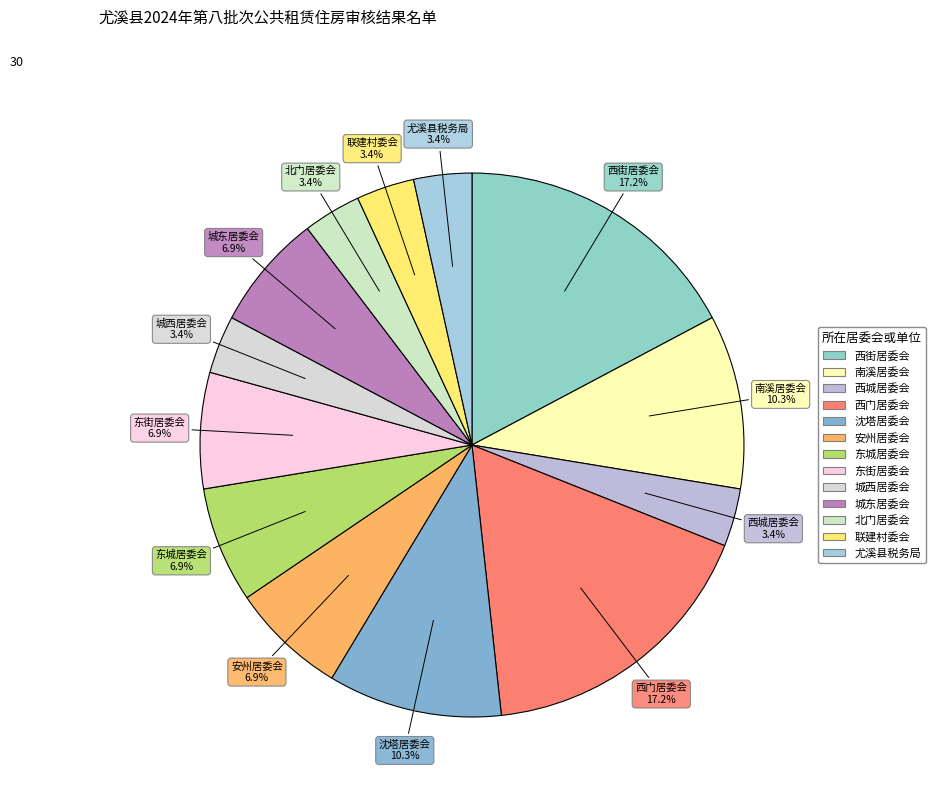

True or false: 沈塔居委会 accounts for 10% of the total.

True